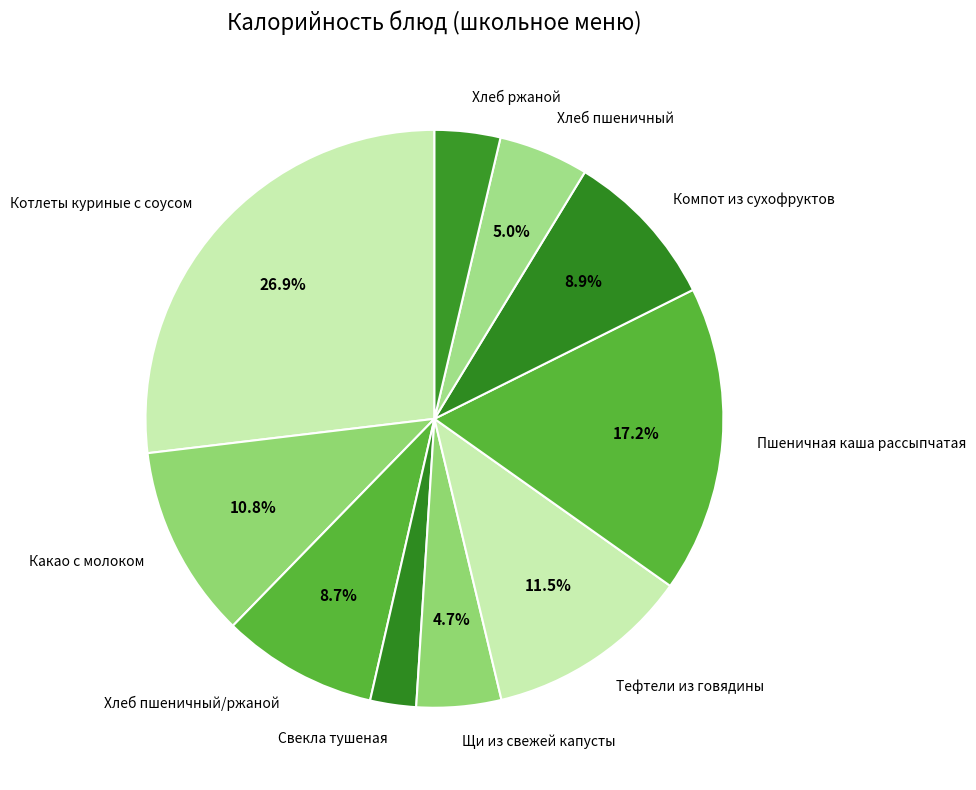

What percentage is the Котлеты куриные с соусом slice, to the nearest percent?

27%